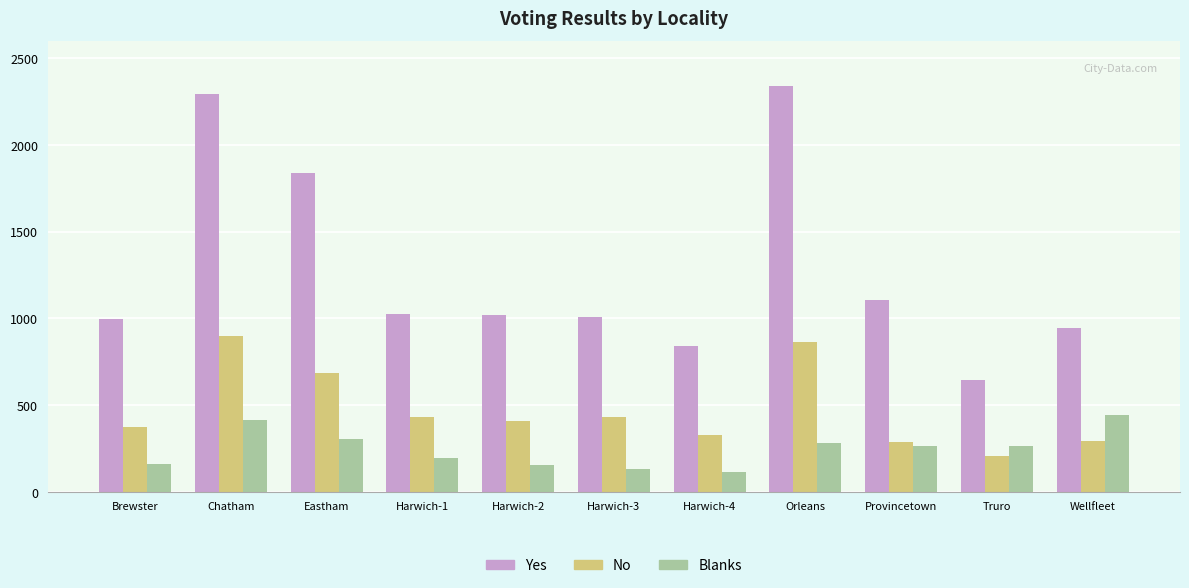

Rank the series by their average value, from highest to lowest.

Yes, No, Blanks